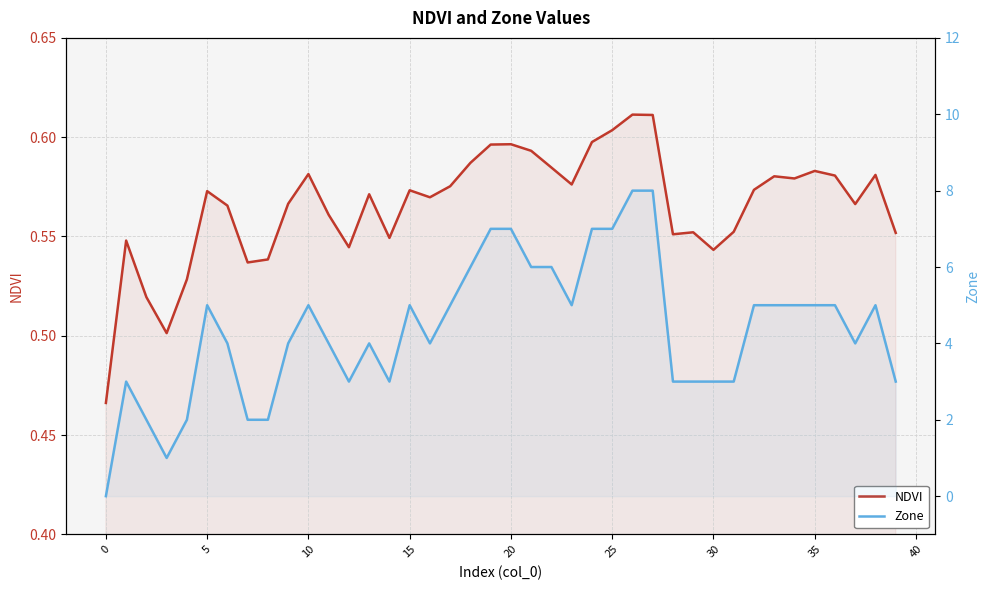

Reading left to right, transcribe all the data shown in this chart.

NDVI: 0.5	0.5	0.5	0.5	0.5	0.6	0.6	0.5	0.5	0.6	0.6	0.6	0.5	0.6	0.5	0.6	0.6	0.6	0.6	0.6	0.6	0.6	0.6	0.6	0.6	0.6	0.6	0.6	0.6	0.6	0.5	0.6	0.6	0.6	0.6	0.6	0.6	0.6	0.6	0.6
Zone: 0.0	3.0	2.0	1.0	2.0	5.0	4.0	2.0	2.0	4.0	5.0	4.0	3.0	4.0	3.0	5.0	4.0	5.0	6.0	7.0	7.0	6.0	6.0	5.0	7.0	7.0	8.0	8.0	3.0	3.0	3.0	3.0	5.0	5.0	5.0	5.0	5.0	4.0	5.0	3.0